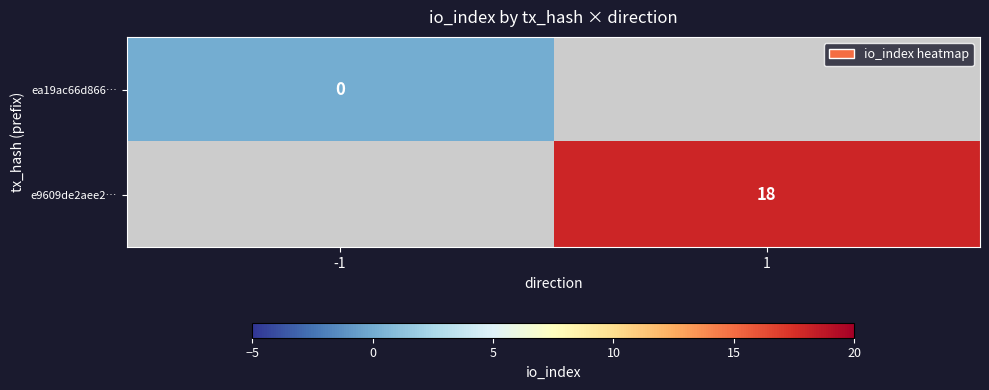

Is it true that e9609de2aee2… equals 24 at 1?

False